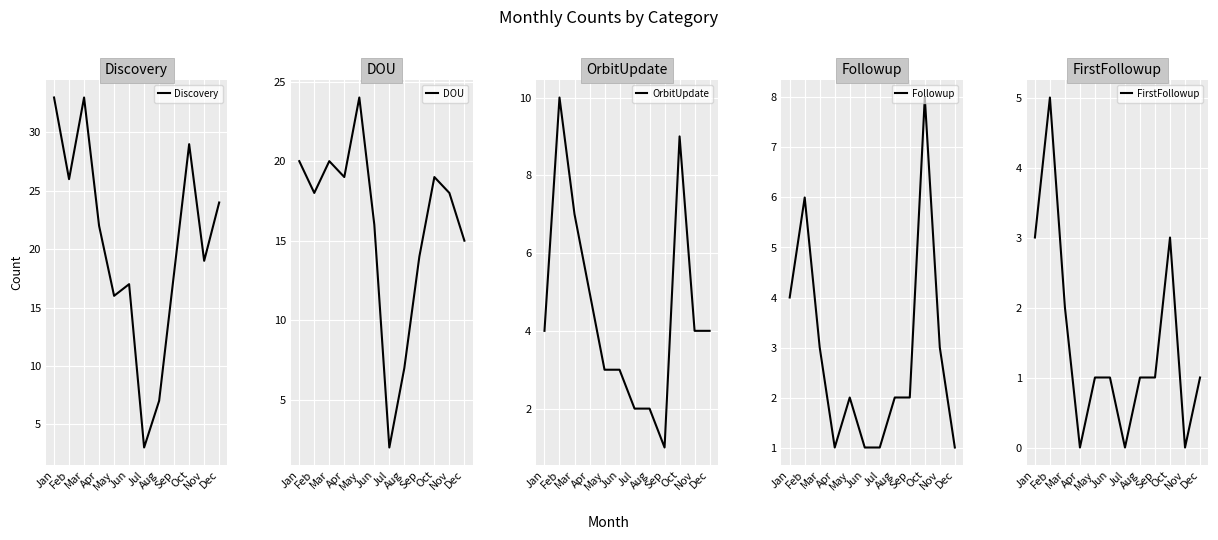

Does the chart display data point markers on the line(s)?

No